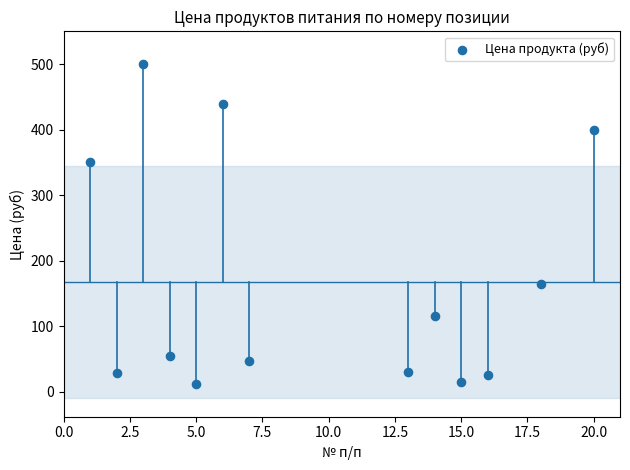

What is the range of Y values (max minus min)?

488.0